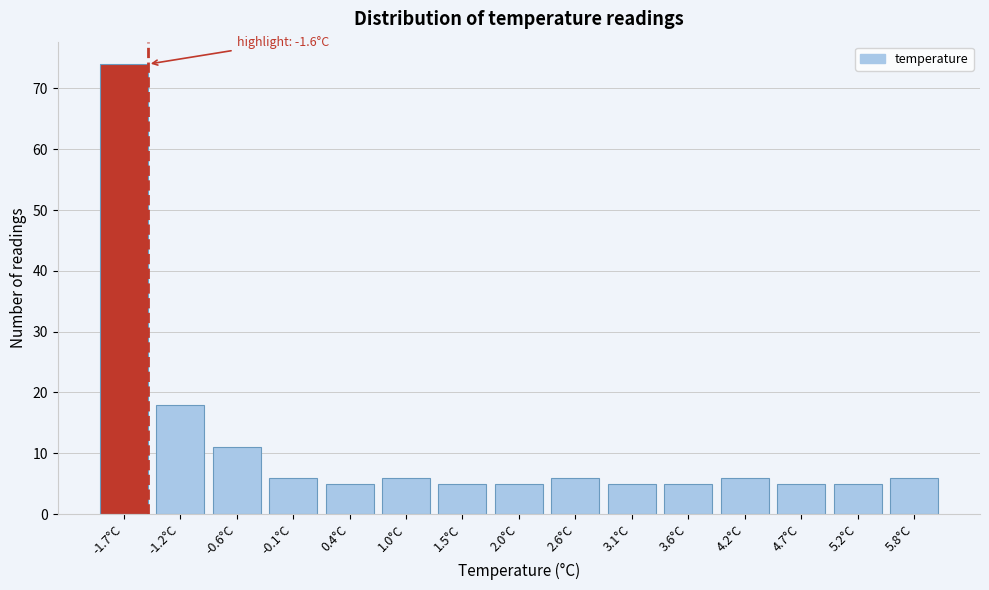

Reading right to left, list all the values displayed in this chart.

5.8°C=6	5.2°C=5	4.7°C=5	4.2°C=6	3.6°C=5	3.1°C=5	2.6°C=6	2.0°C=5	1.5°C=5	1.0°C=6	0.4°C=5	-0.1°C=6	-0.6°C=11	-1.2°C=18	-1.7°C=74